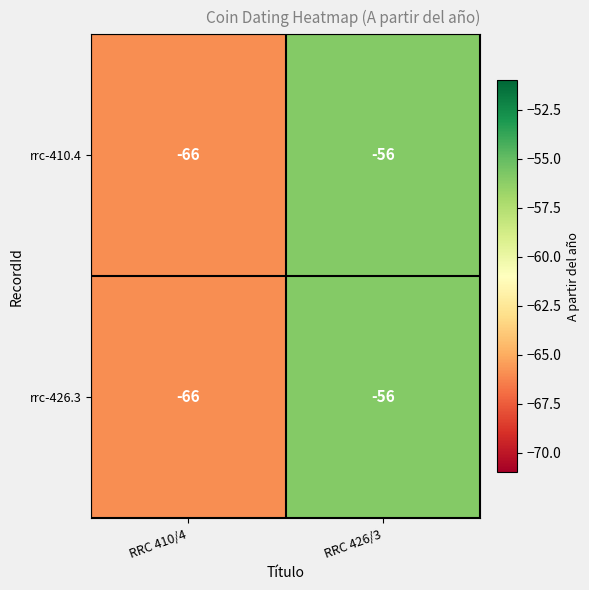

Rank the categories by rrc-426.3 value from highest to lowest.

RRC 426/3, RRC 410/4